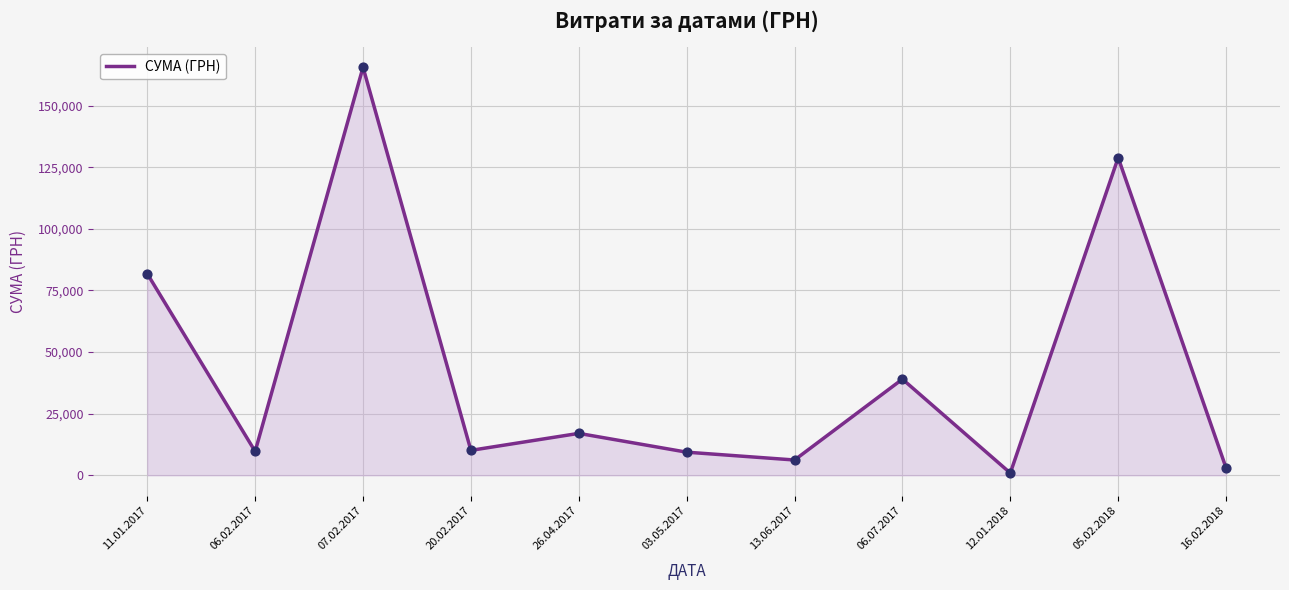

Which has a higher value, 05.02.2018 or 06.07.2017?

05.02.2018